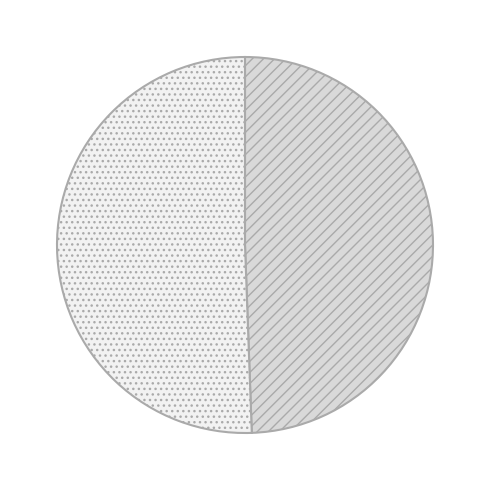

Count the number of slices in the pie.

2